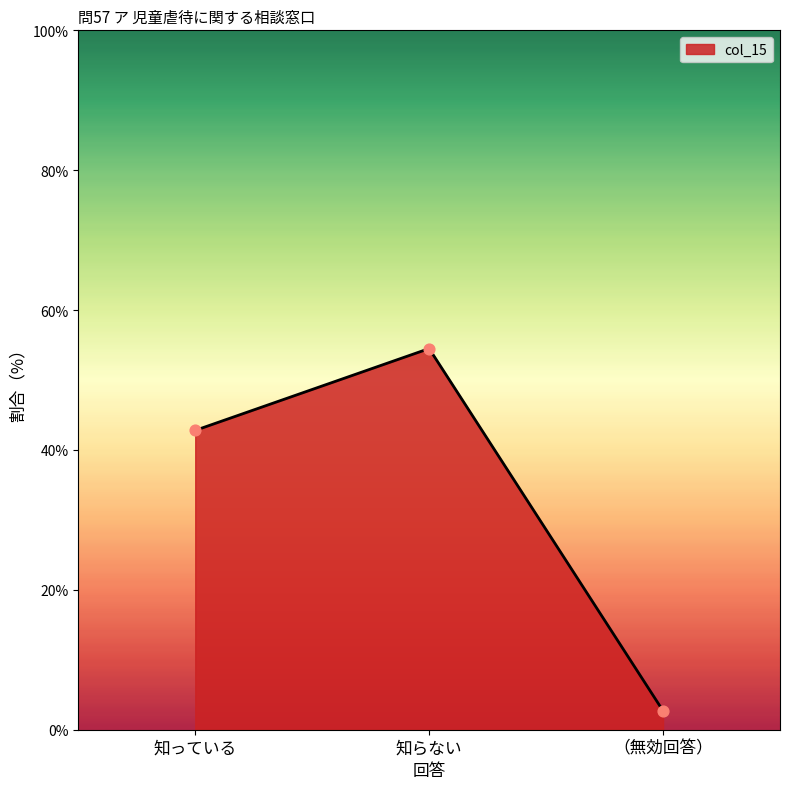

Approximately how many times larger is the value at 知っている compared to 知らない?

0.8